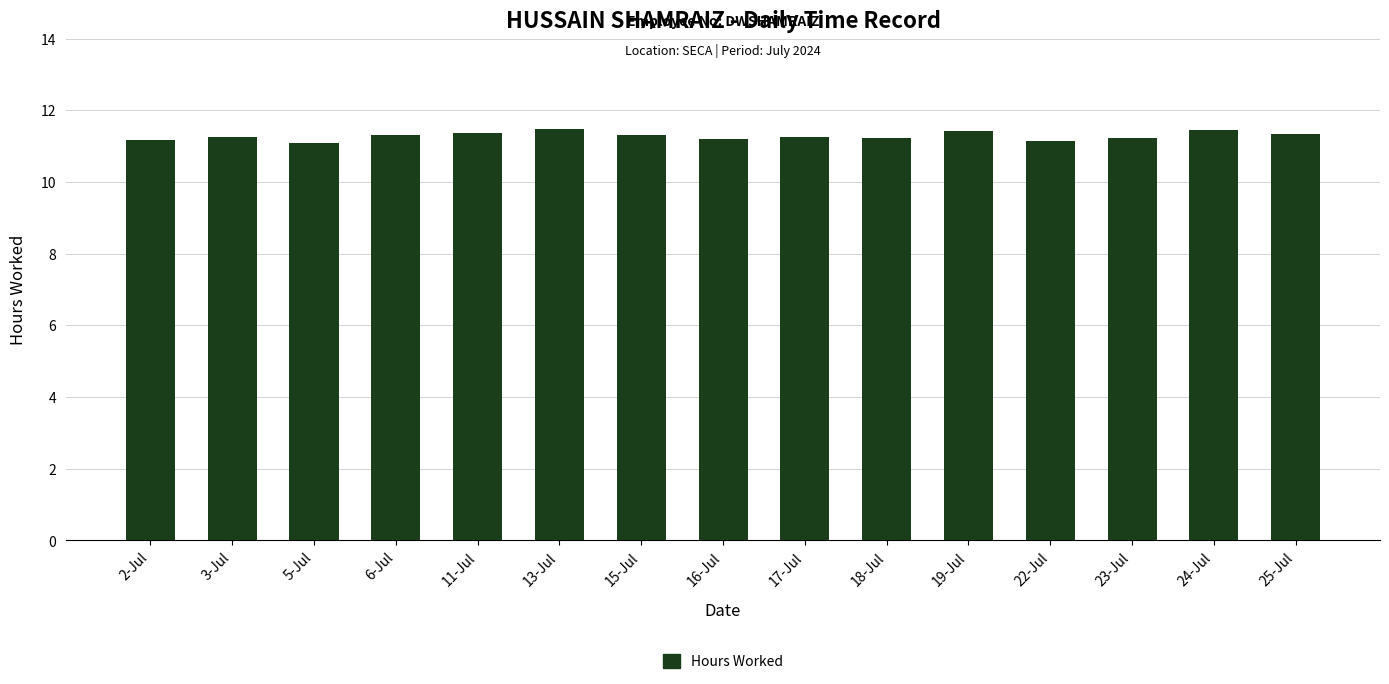

What is the sum of all values?

169.2